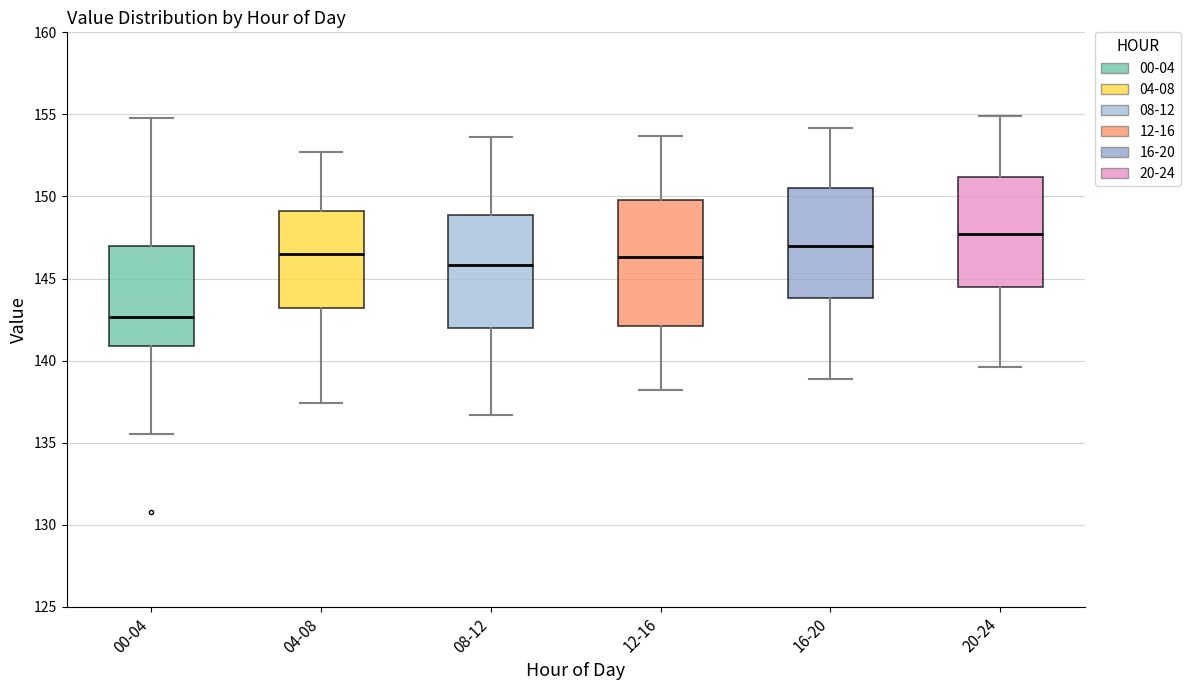

Reading left to right, read every box against the y-axis: the position of its median line, the range the box covers, and the ends of its whiskers. The values are not printed on the chart, so give them approximately, as read against the axis.

00-04: median 142.5, box 141.0 to 147.0, whiskers 135.5 to 155.0
04-08: median 146.5, box 143.0 to 149.0, whiskers 137.5 to 152.5
08-12: median 146.0, box 142.0 to 149.0, whiskers 136.5 to 153.5
12-16: median 146.5, box 142.0 to 150.0, whiskers 138.0 to 153.5
16-20: median 147.0, box 144.0 to 150.5, whiskers 139.0 to 154.0
20-24: median 147.5, box 144.5 to 151.0, whiskers 139.5 to 155.0